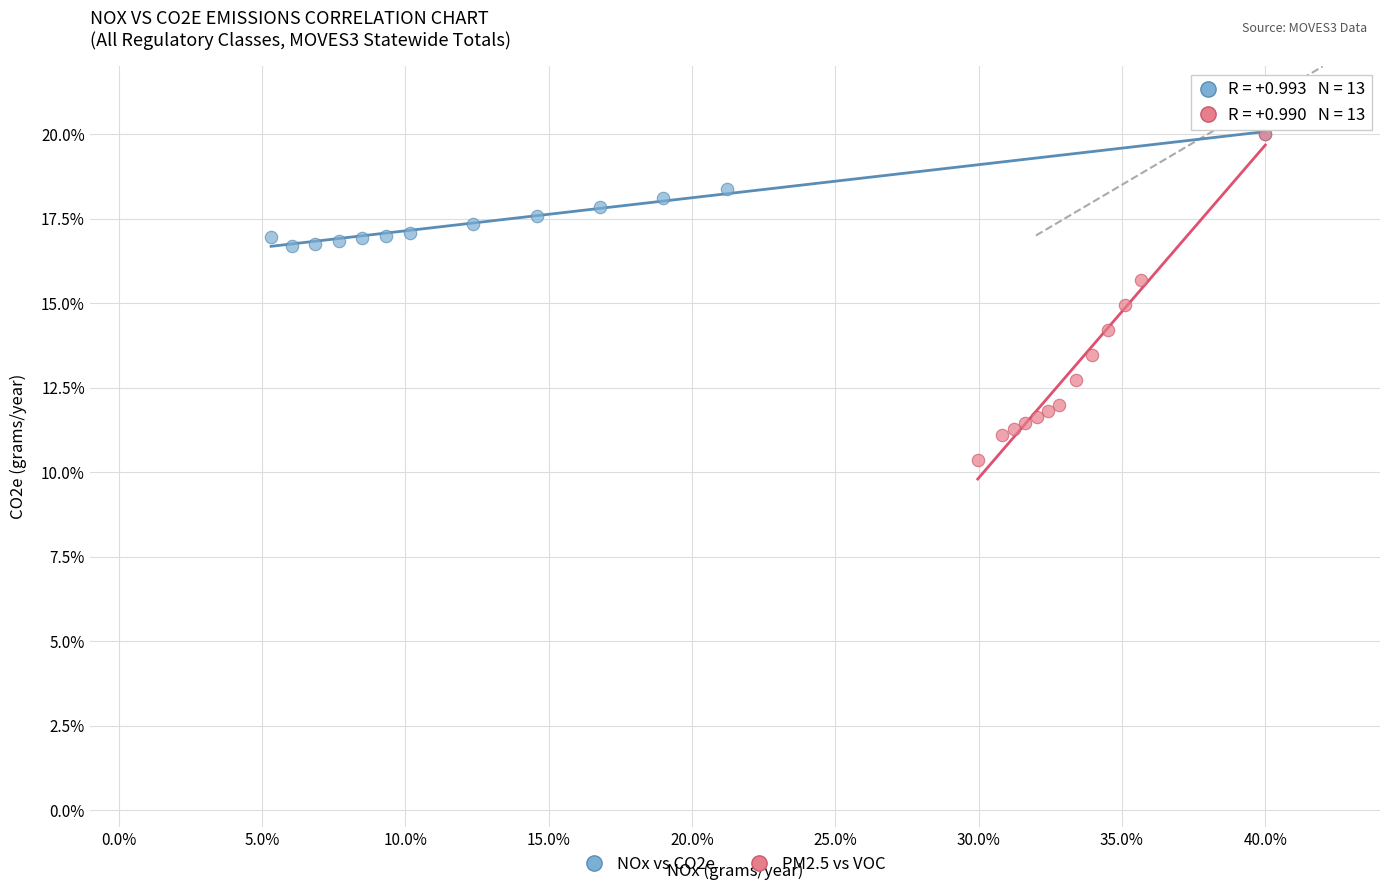

Which series reaches the minimum Y coordinate?

PM2.5 vs VOC